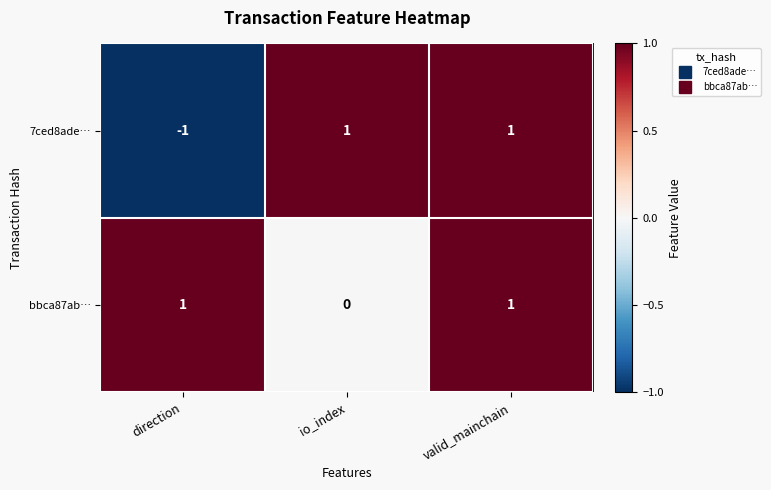

What is the greatest value displayed?

1